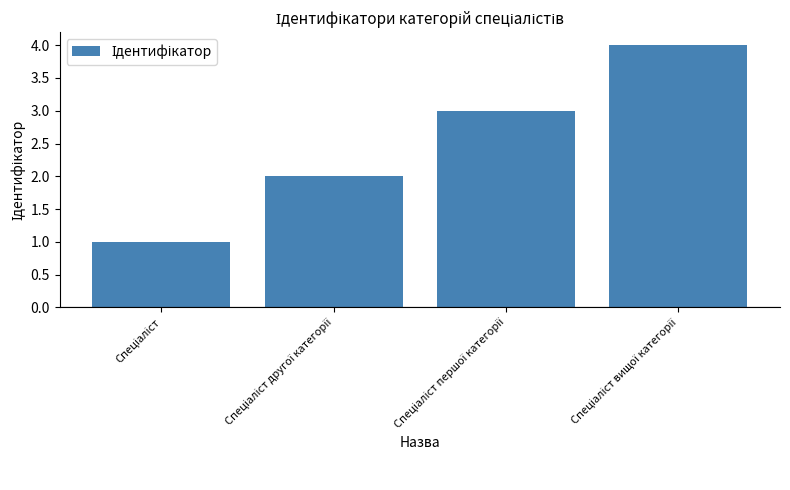

What is the maximum value shown in the chart?

4